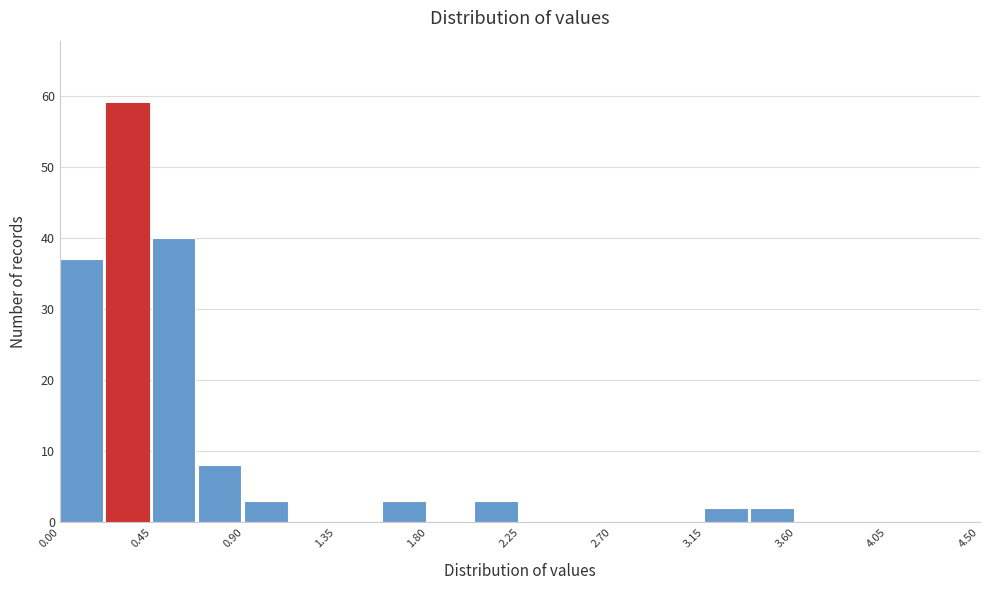

How tall is the bar that spans 0.675 to 0.900 on the x-axis? Neither the bar edges nor the heights are printed on the chart, so give them approximately, as read against the axes.

8